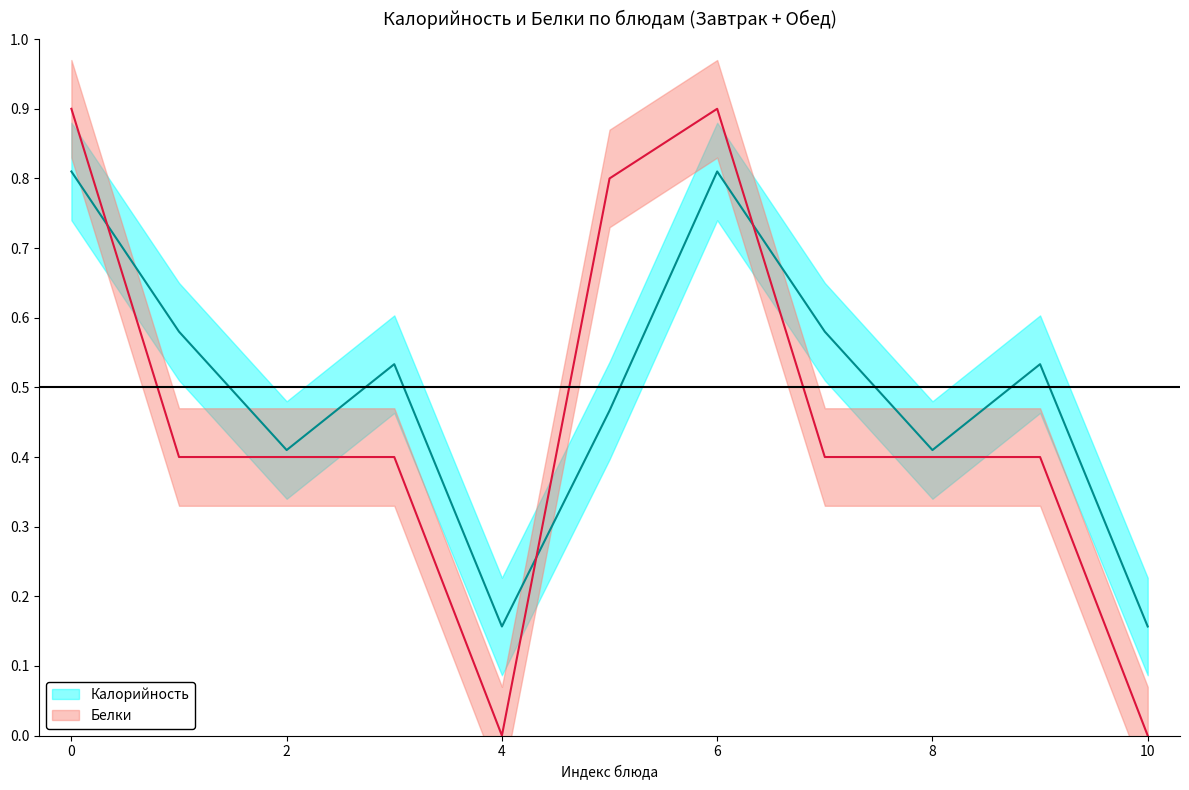

Is this an area chart (filled region under the line)?

No